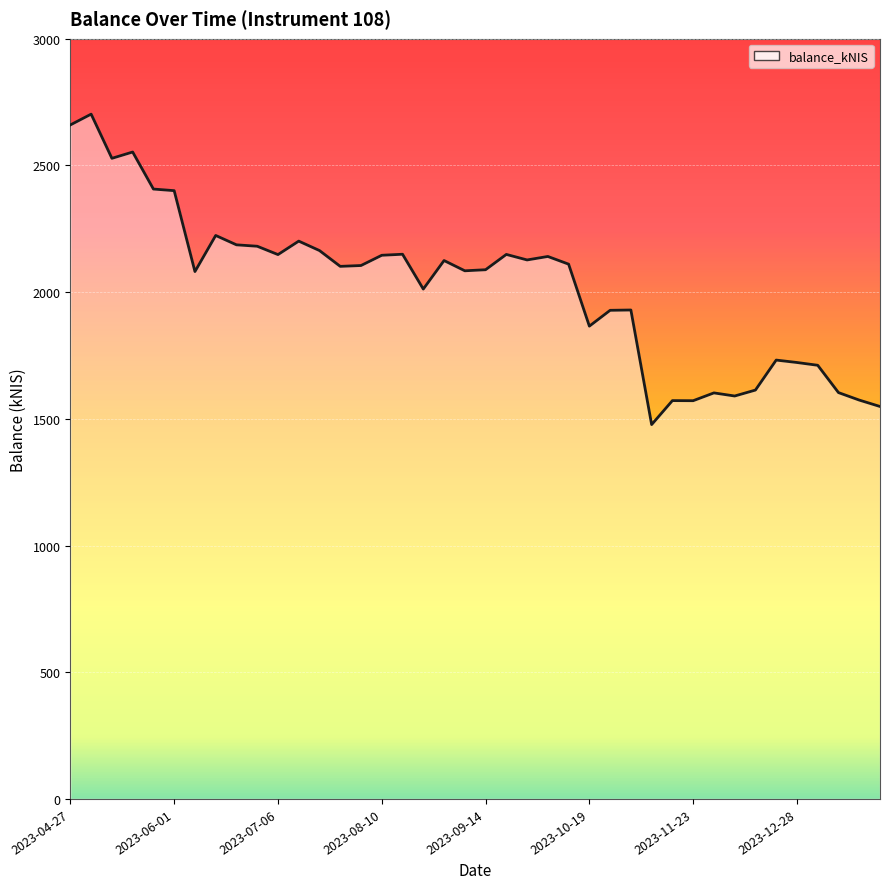

What is the minimum value shown in the chart?

1477.2